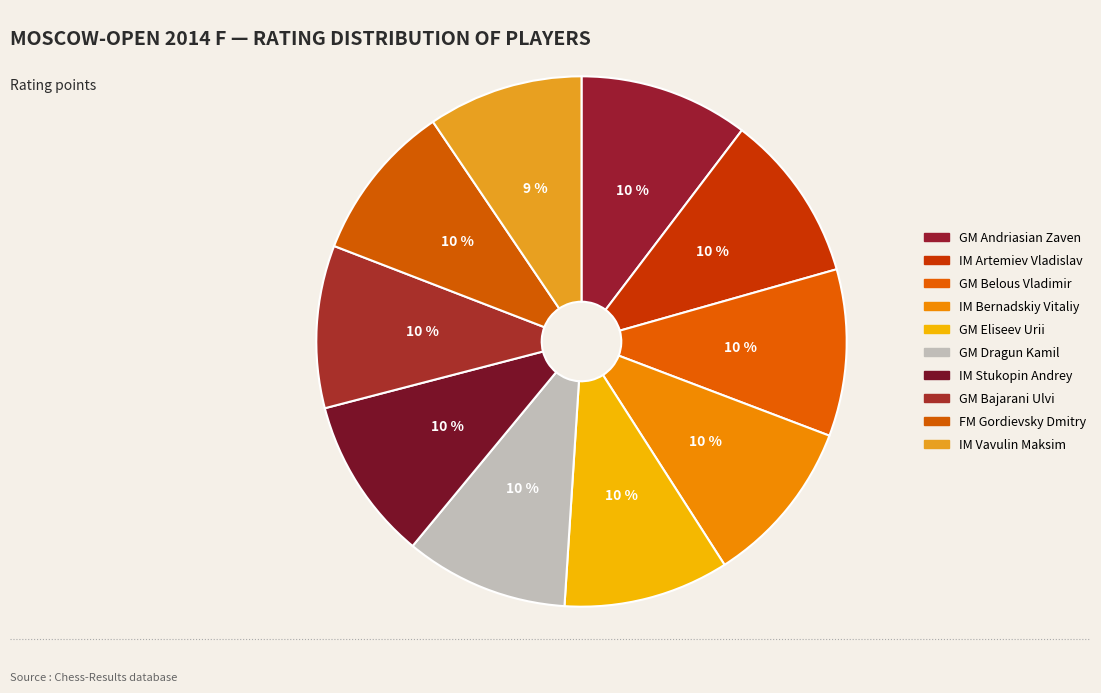

Count the number of slices in the pie.

10